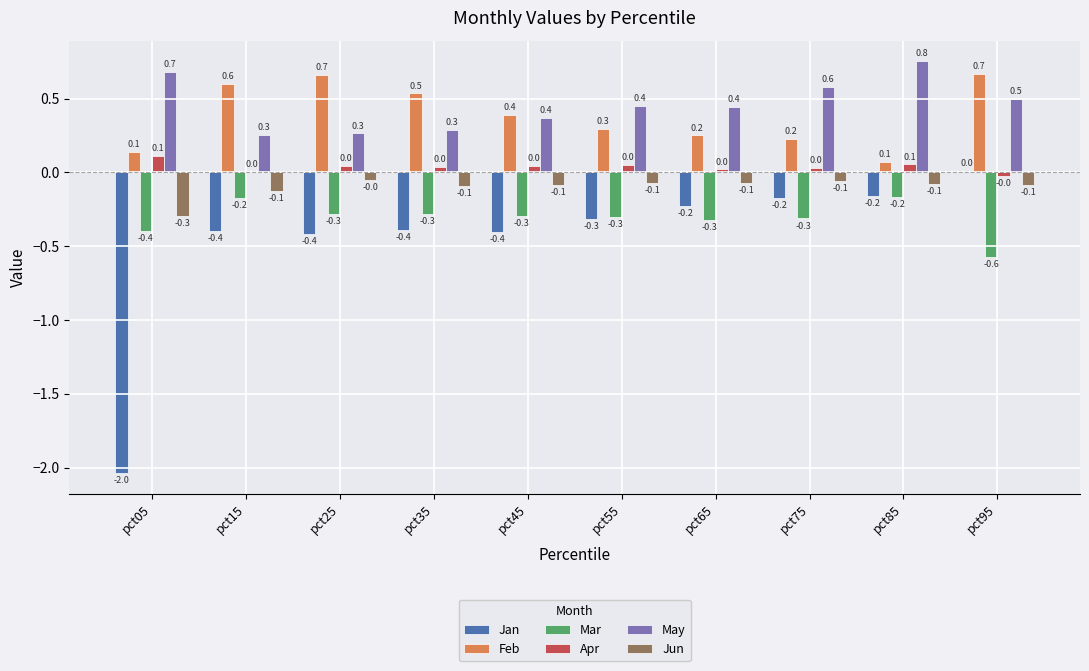

How many series are shown in this chart?

6